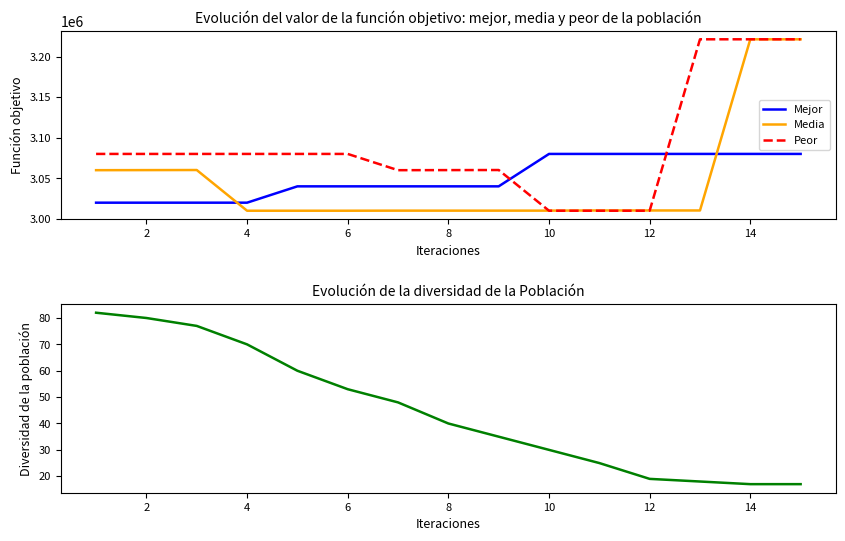

Which series has the largest range (max minus min)?

Peor